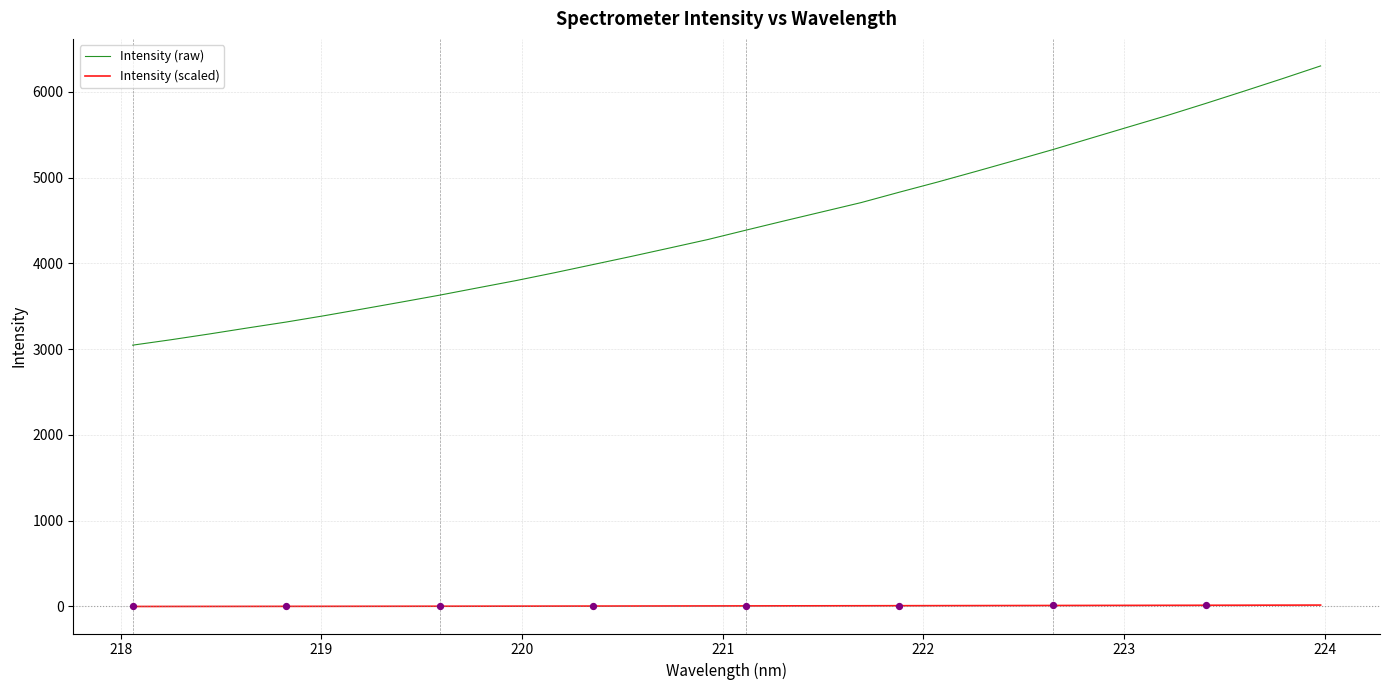

Which series has the widest spread of values?

Intensity (raw)